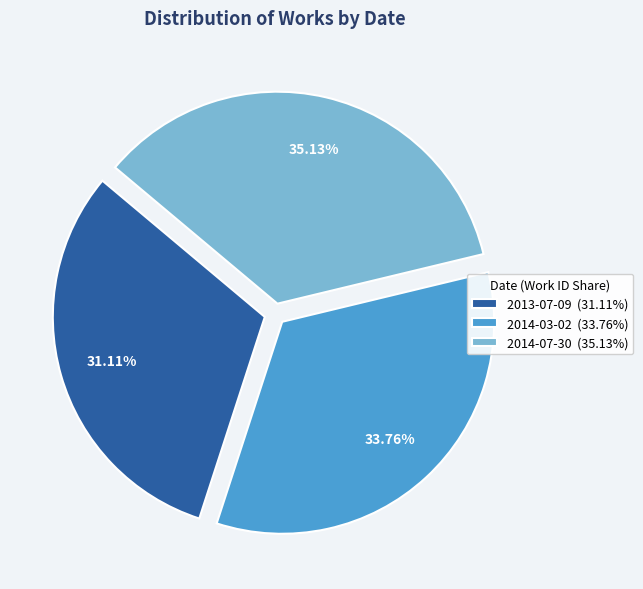

Which category has the smallest portion of the pie?

2013-07-09